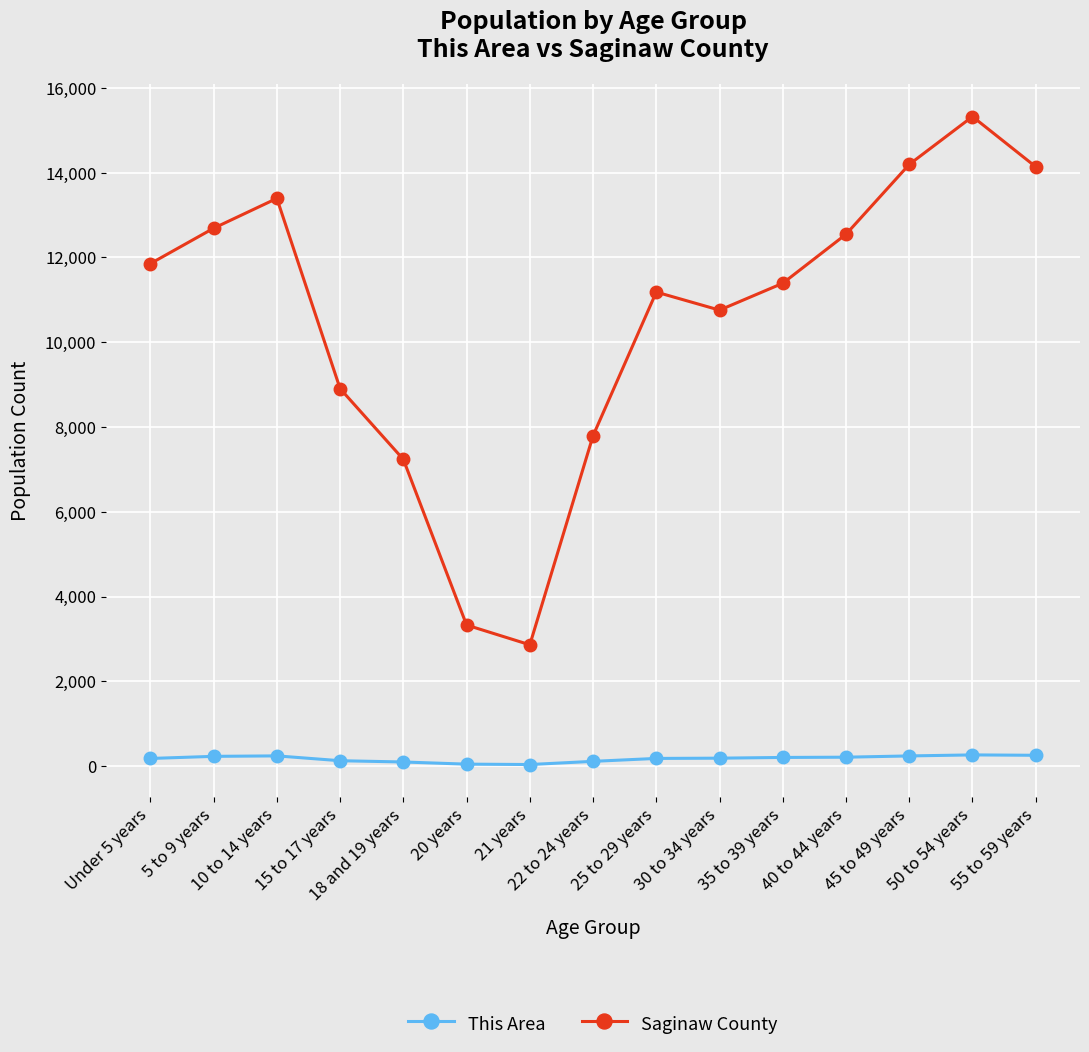

List the series in order of their peak value, highest first.

Saginaw County, This Area